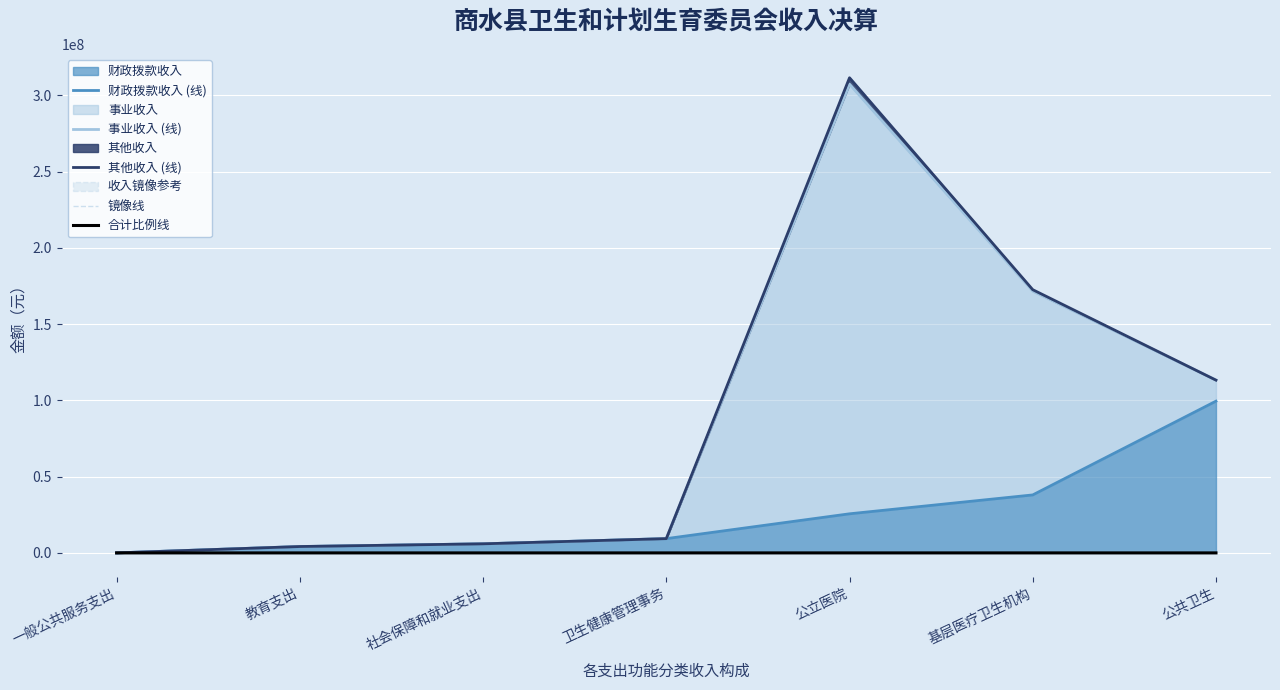

Where is the first local maximum for 事业收入 (线)?

公立医院